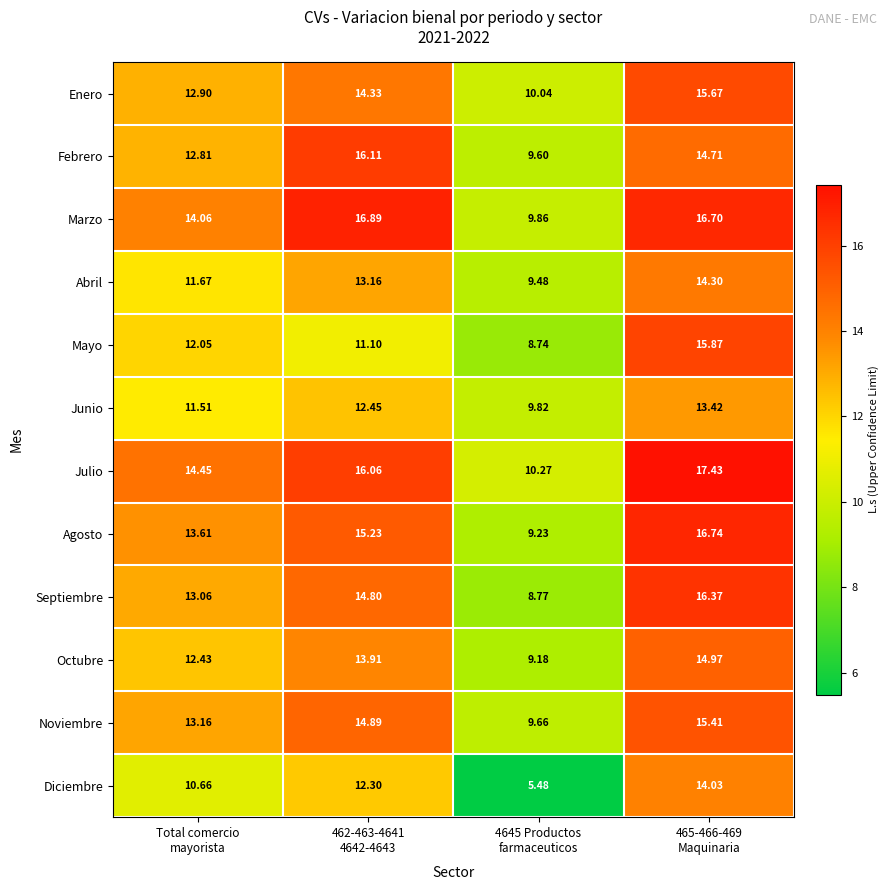

Which series has the largest range (max minus min)?

Diciembre